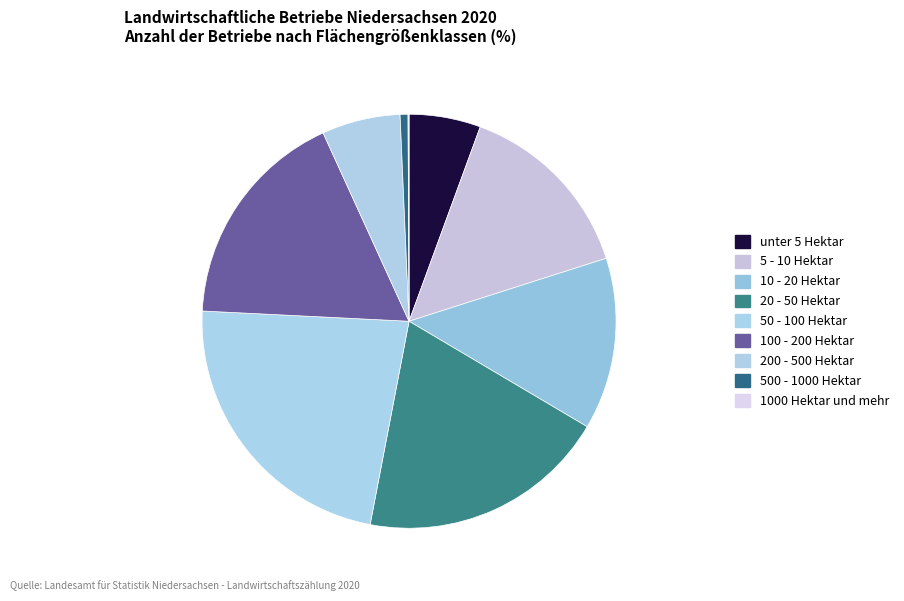

Is 100 - 200 Hektar the majority of the pie?

No